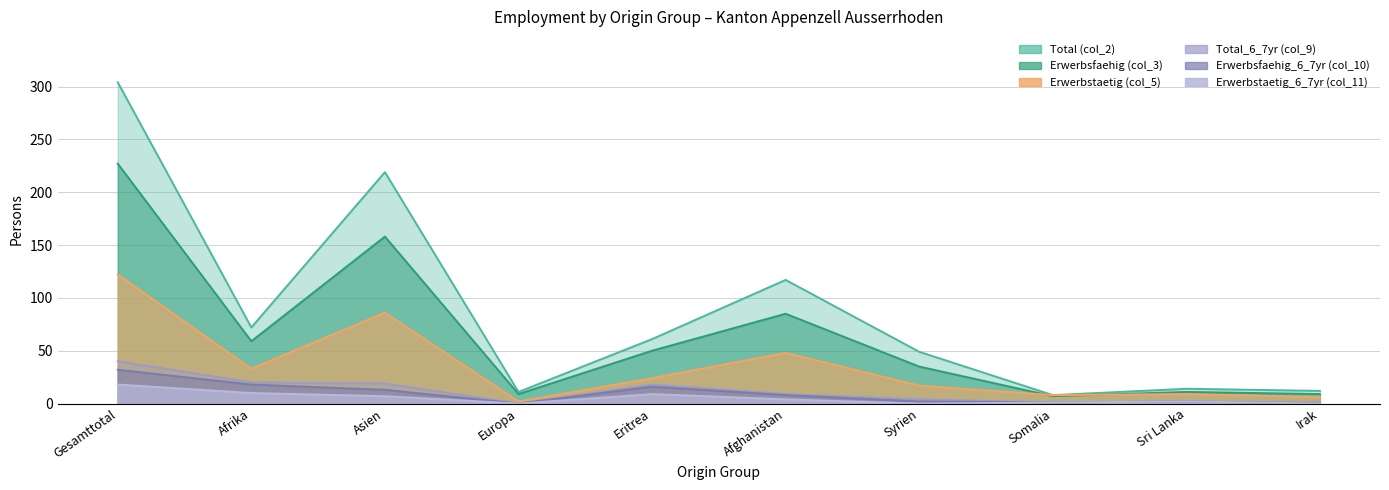

Rank the series at Asien from lowest to highest value.

Erwerbstaetig_6_7yr (col_11), Erwerbsfaehig_6_7yr (col_10), Total_6_7yr (col_9), Erwerbstaetig (col_5), Erwerbsfaehig (col_3), Total (col_2)